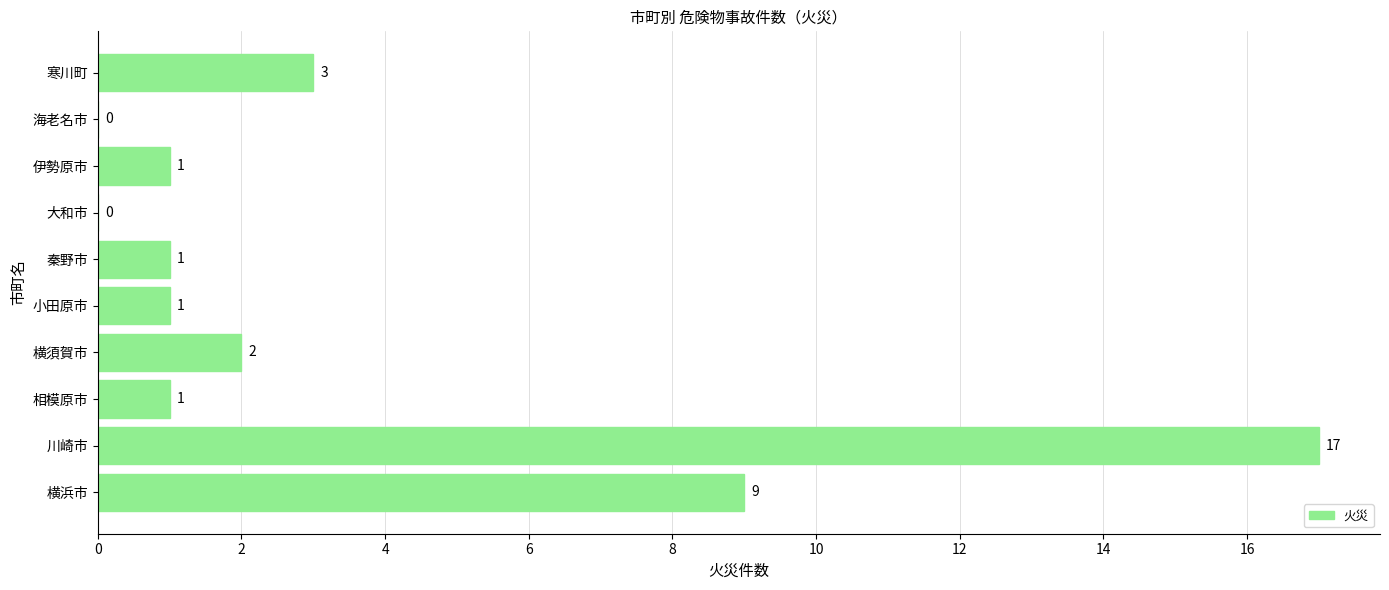

True or false: the data shows 4 at 寒川町.

False